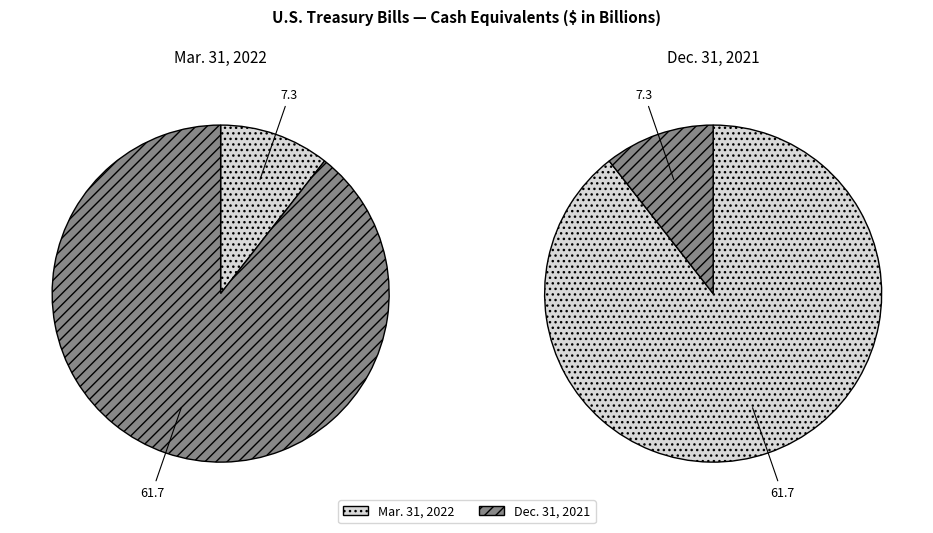

What portion of the pie excludes Cash equivalents (Mar. 31, 2022)?

89.4%